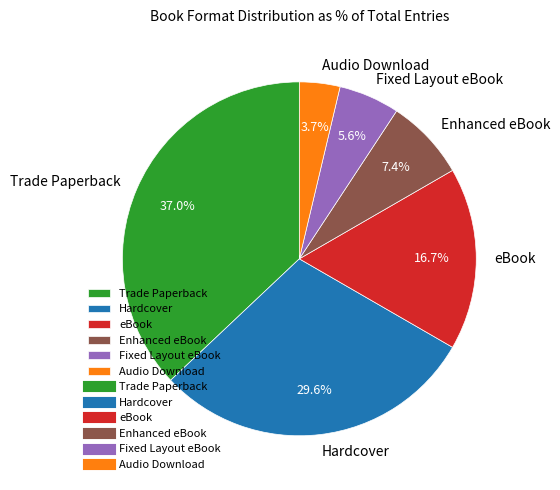

To the nearest percent, what is the difference between the Enhanced eBook and Trade Paperback slice percentages?

30%